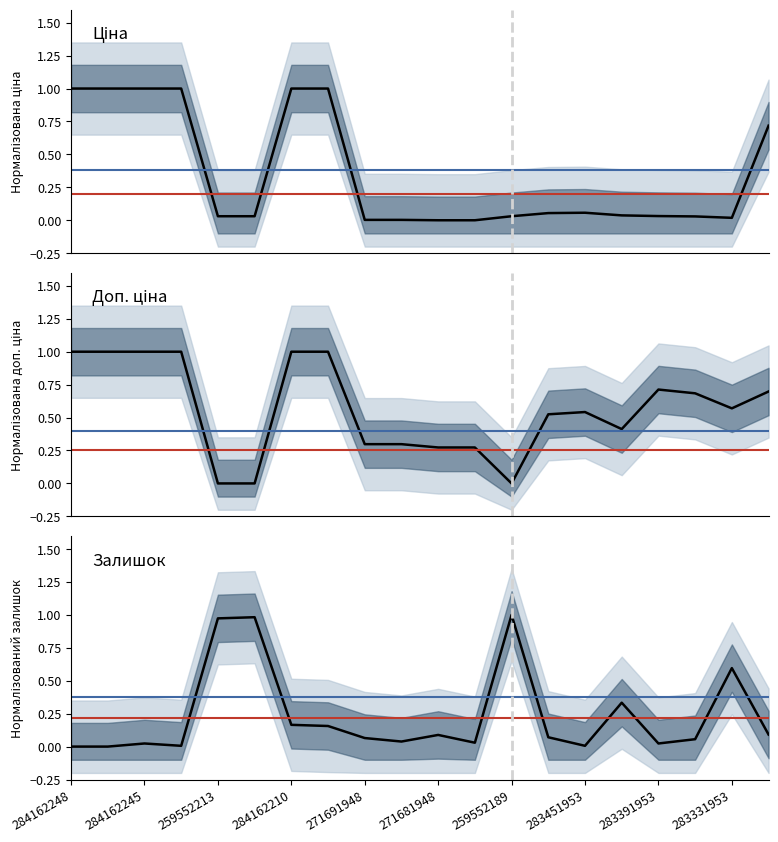

Rank the series at 284162210 from highest to lowest value.

Ціна, Доп. ціна, Залишок